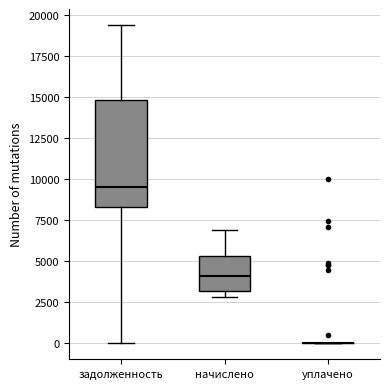

Comparing the boxes themselves (not the whiskers), which one is the tallest?

задолженность